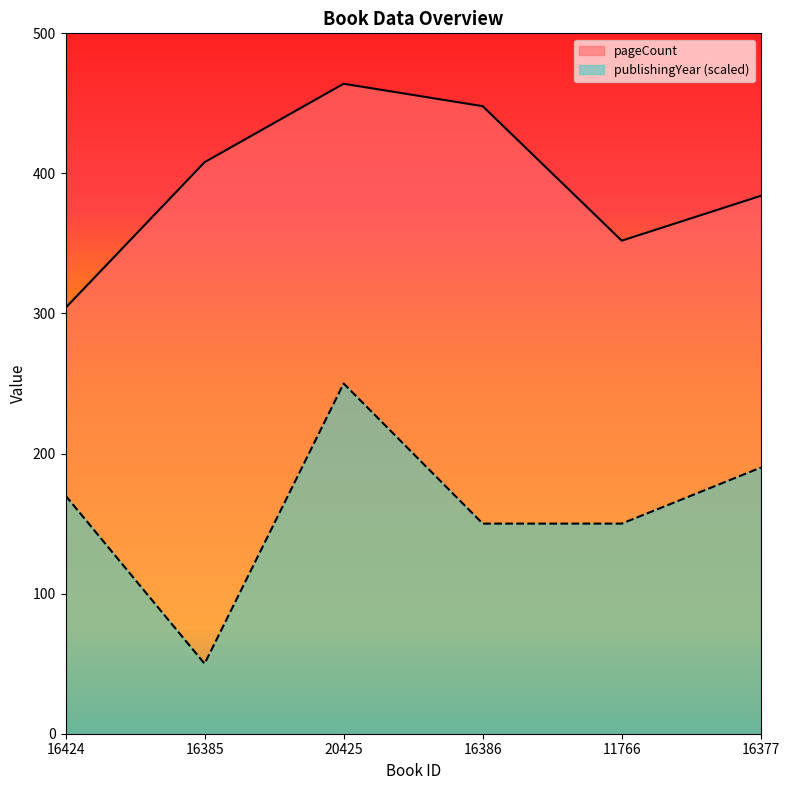

What are all the series names shown in the legend?

pageCount, publishingYear (scaled)